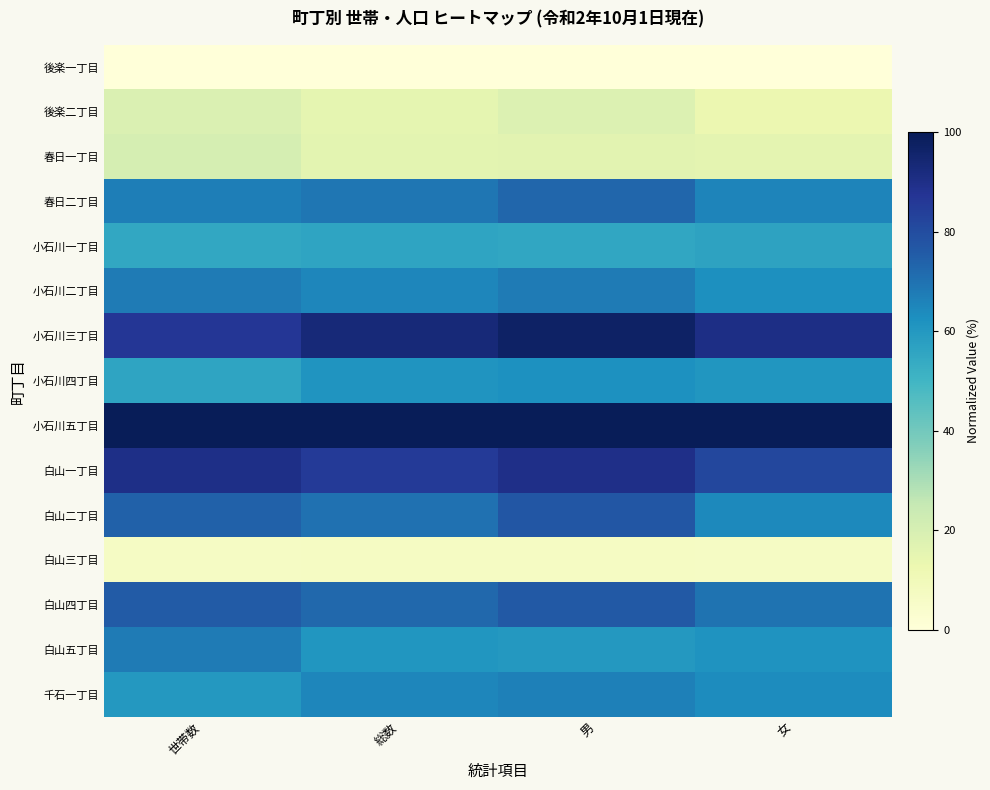

Rank the series by their maximum value, from lowest to highest.

後楽一丁目, 白山三丁目, 後楽二丁目, 春日一丁目, 小石川一丁目, 小石川四丁目, 千石一丁目, 小石川二丁目, 白山五丁目, 春日二丁目, 白山四丁目, 白山二丁目, 白山一丁目, 小石川三丁目, 小石川五丁目